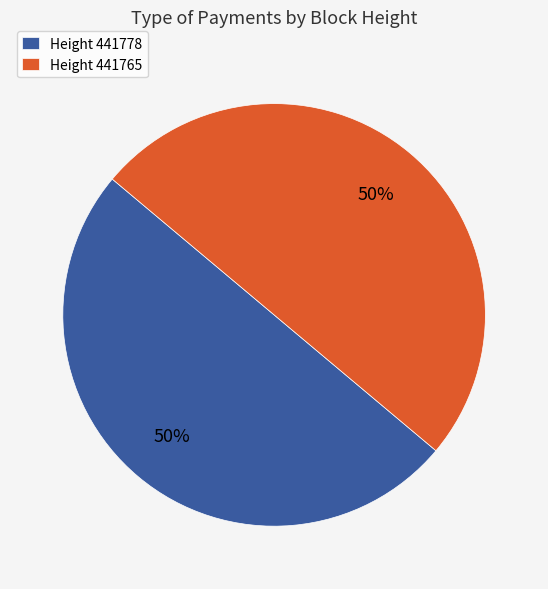

What is the ratio of the value at Height 441778 to the value at Height 441765?

1.0